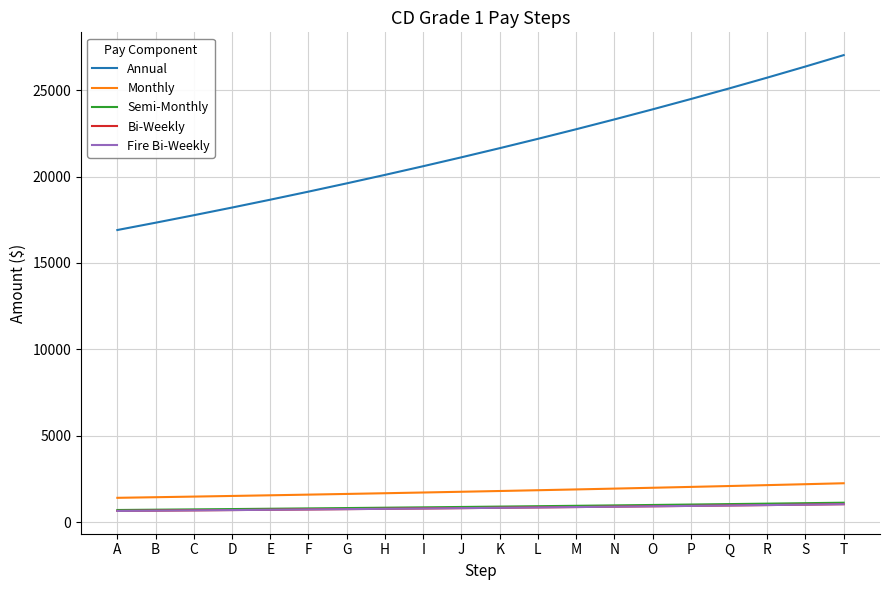

Which series has the widest spread of values?

Annual